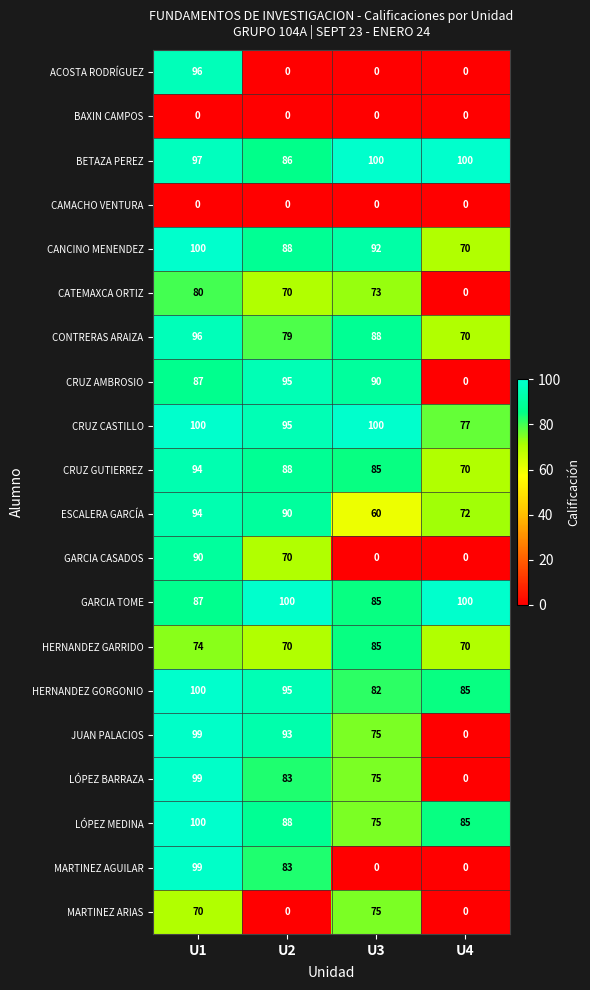

What is the difference between the second highest and minimum values in the JUAN PALACIOS series?

93